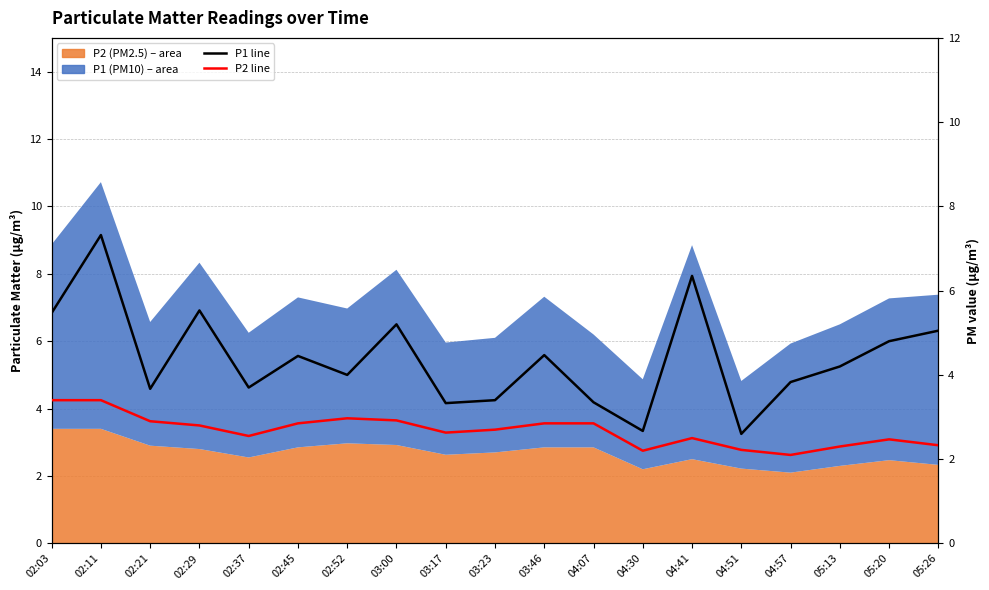

Count the number of data series in this chart.

2